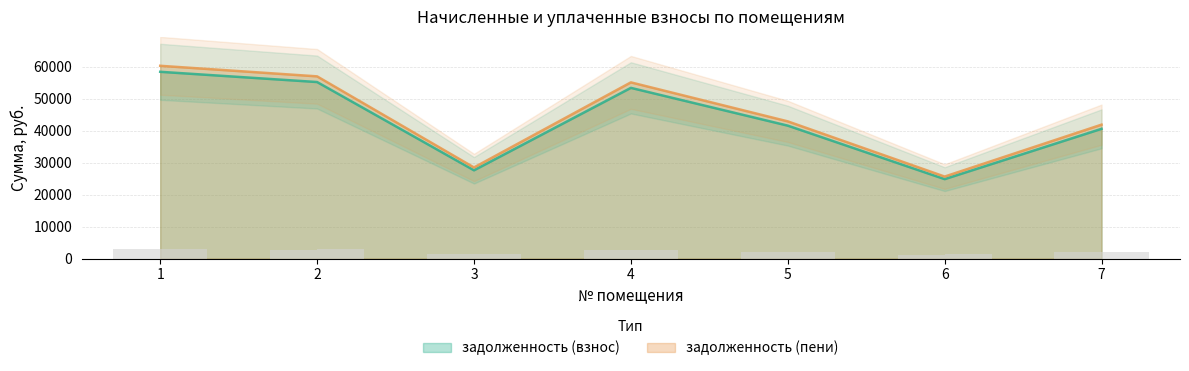

Are the bars grouped side by side (vs. stacked)?

Yes